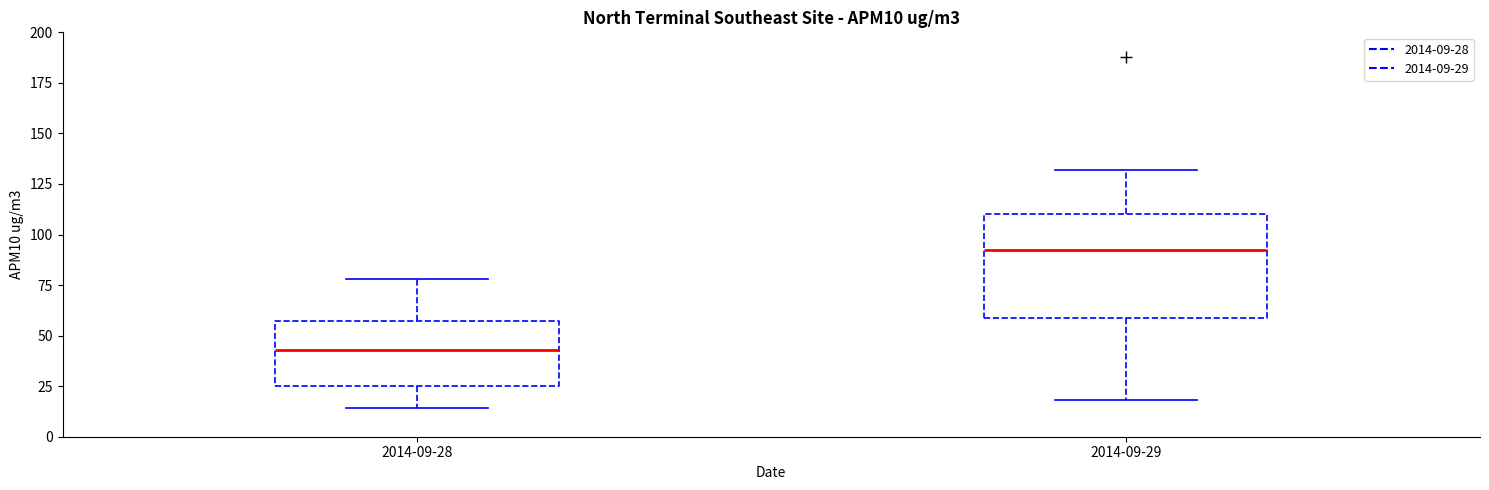

Reading left to right, read every box against the y-axis: the position of its median line, the range the box covers, and the ends of its whiskers. The values are not printed on the chart, so give them approximately, as read against the axis.

2014-09-28: median 45, box 25 to 55, whiskers 15 to 80
2014-09-29: median 95, box 60 to 110, whiskers 20 to 130